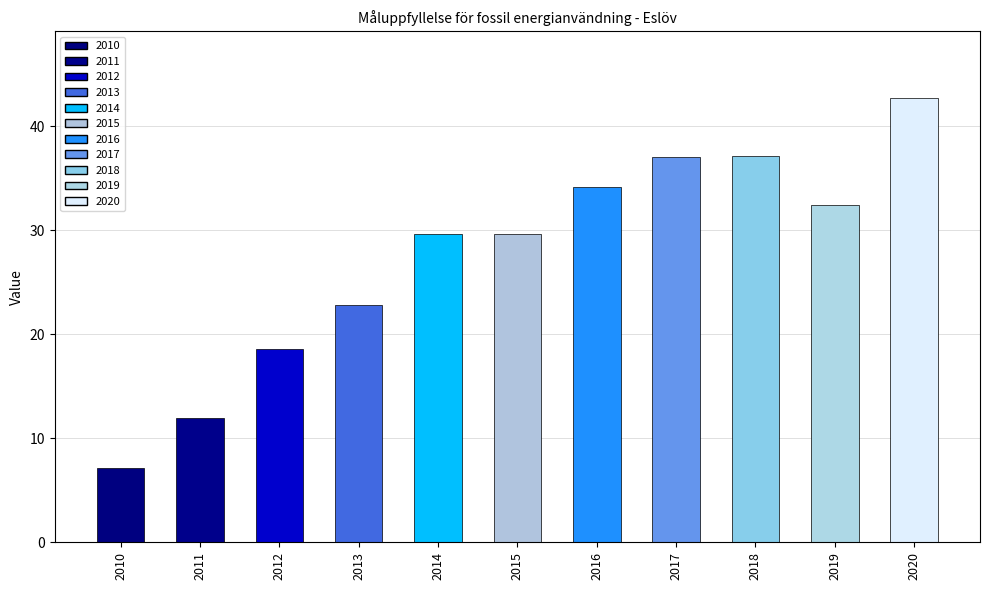

What is the maximum value shown in the chart?

42.7